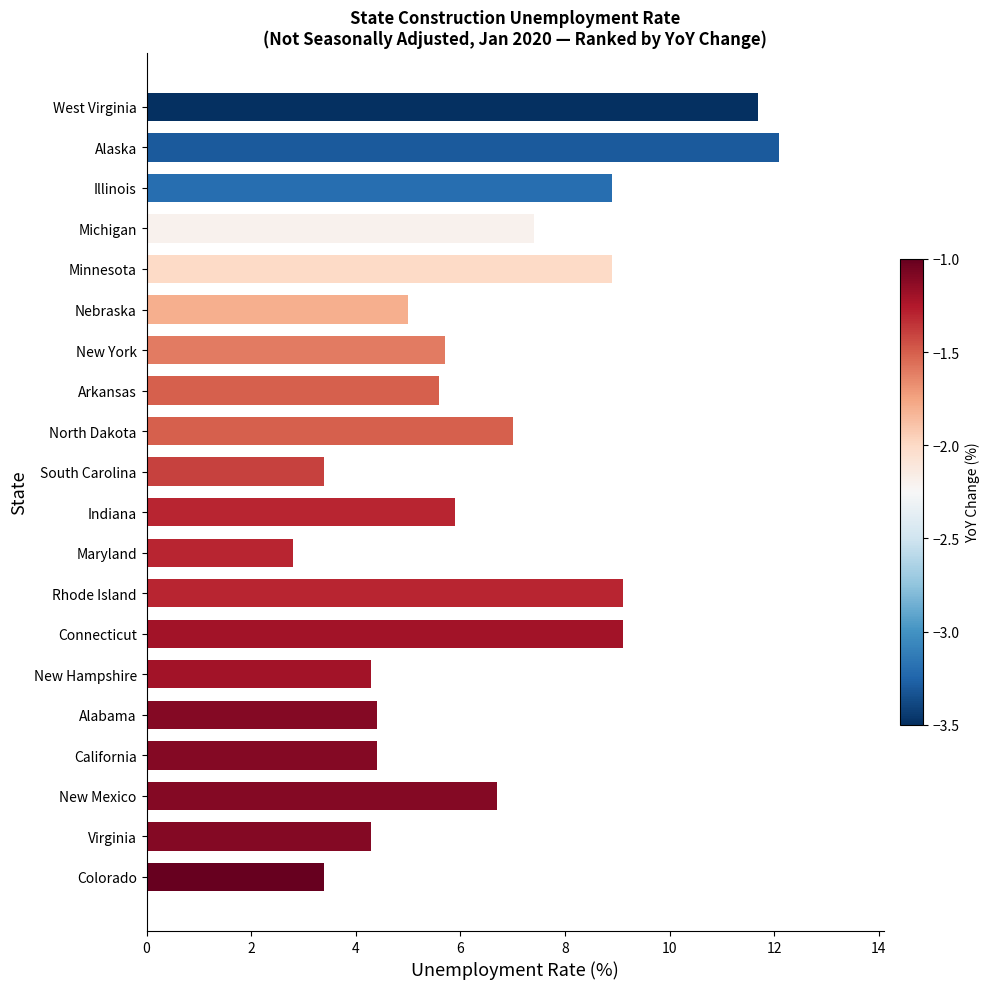

How many categories are shown in the chart?

20